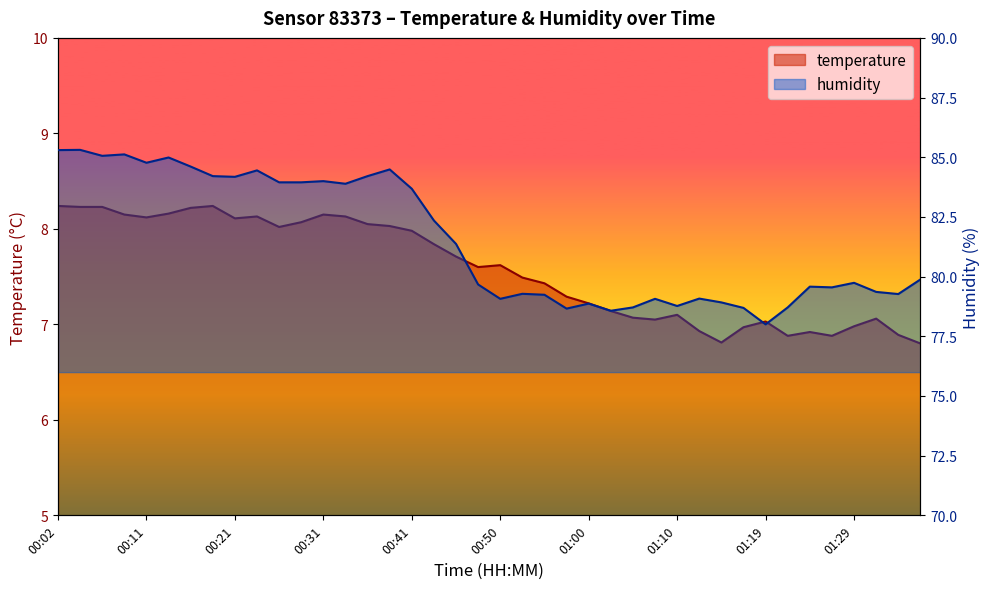

At which category does the chart reach its peak across all series?

00:04